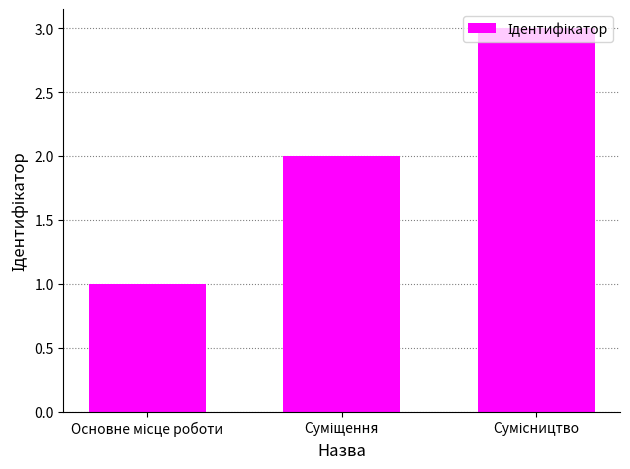

What is the sum of all values?

6